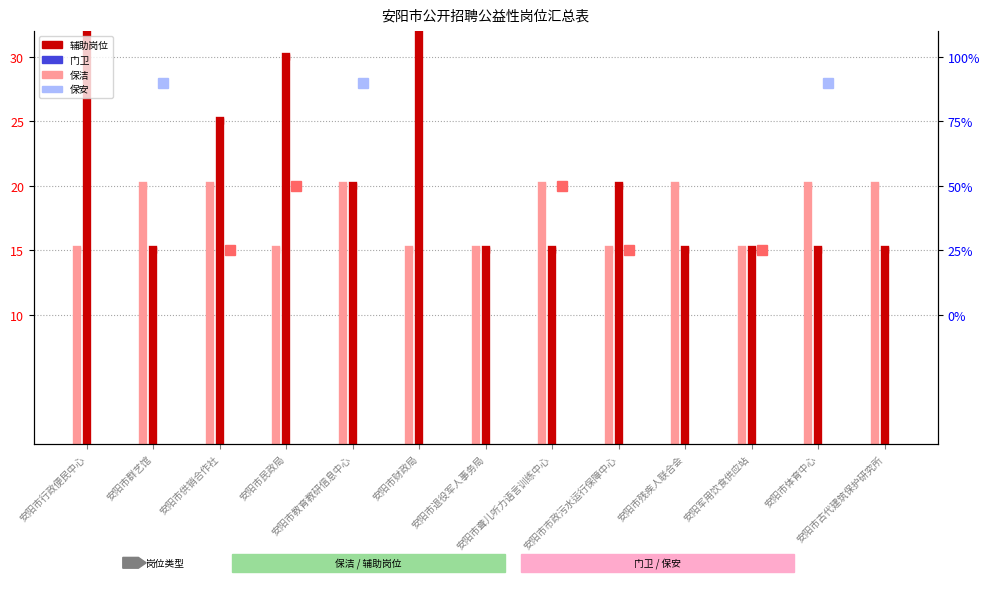

At how many categories does at least one series exceed 35?

1